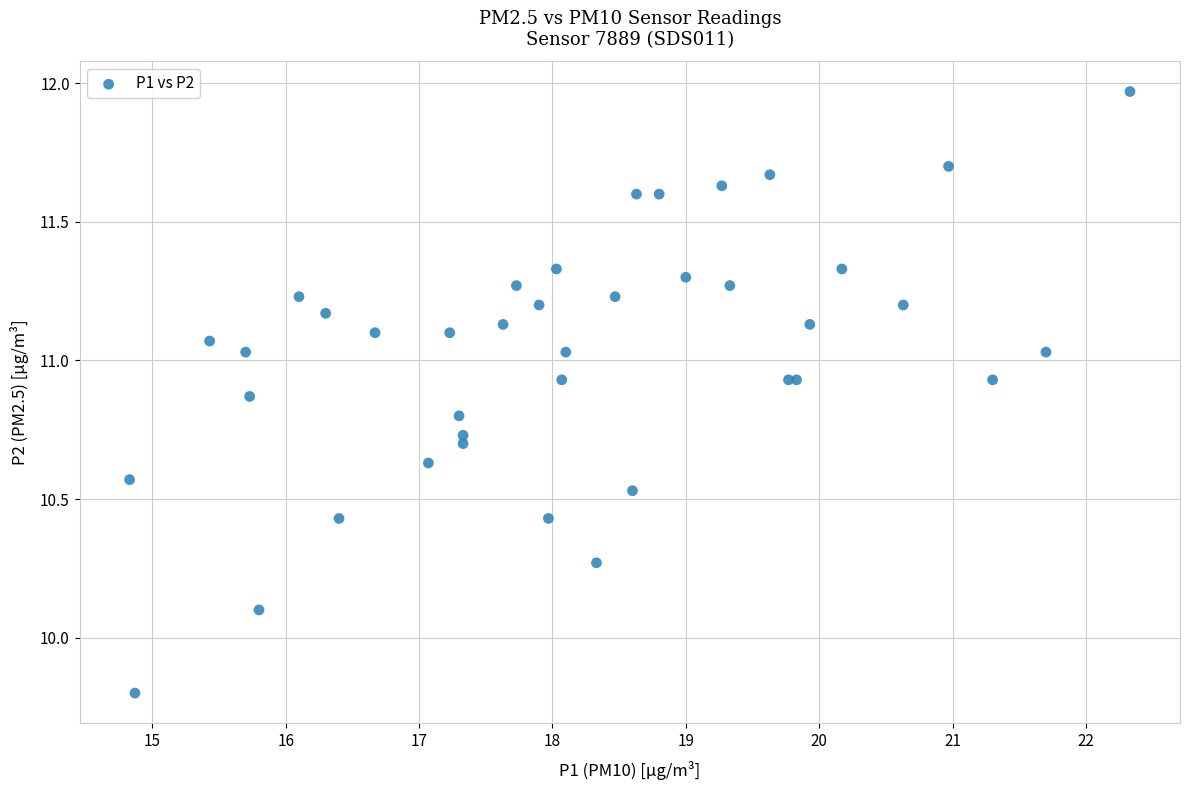

What Y value in the scatter plot is closest to 10?

10.1